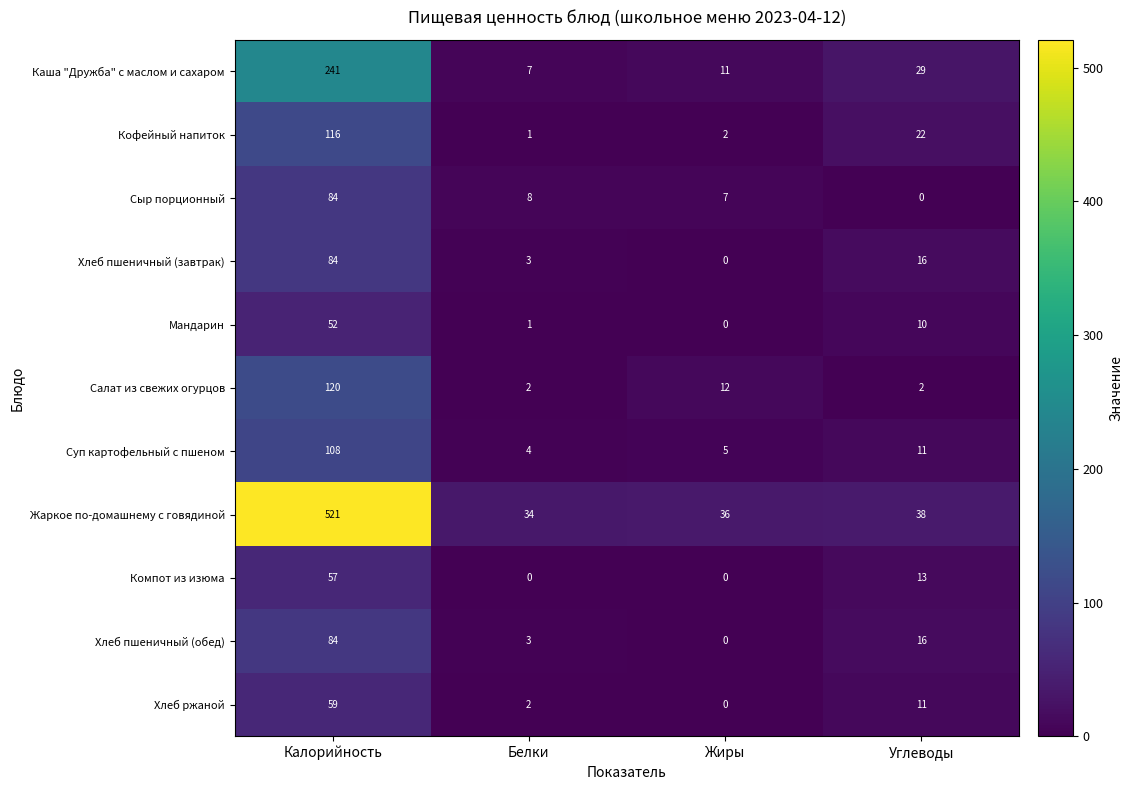

Between Калорийность and Углеводы, which series saw the biggest shift?

Жаркое по-домашнему с говядиной